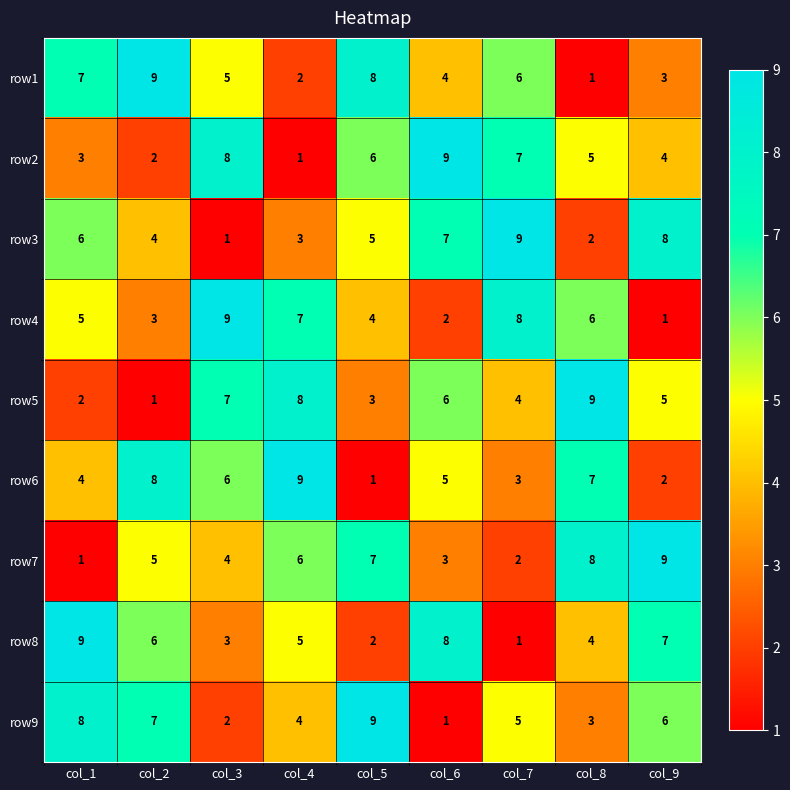

Is it true that row8 equals 10 at col_9?

False